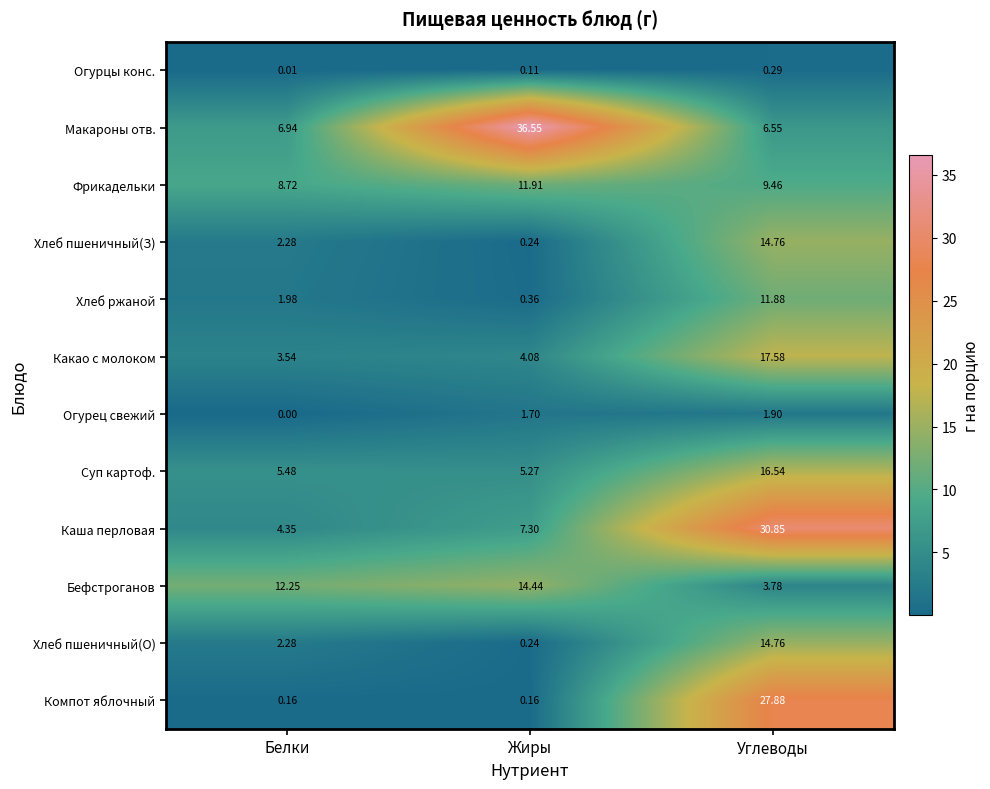

At which label does Огурцы конс. reach its minimum?

Белки